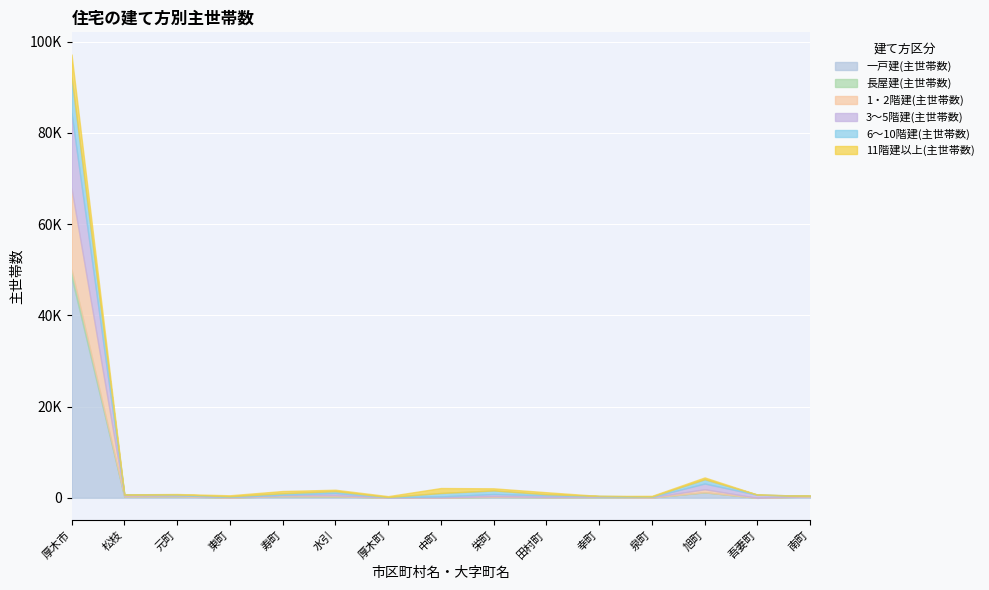

What is the difference between the highest and lowest values at 田村町?

438